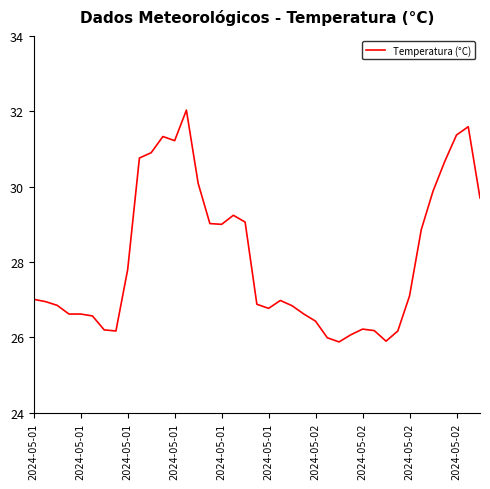

What is the difference between the maximum and second lowest values?

6.1